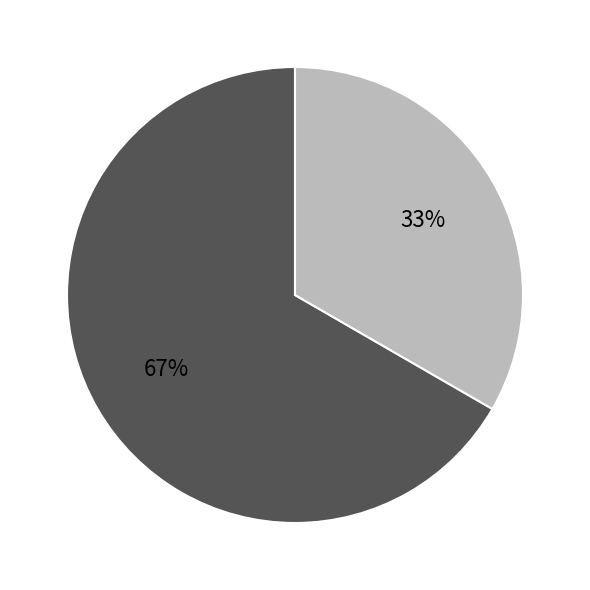

Is there a majority slice in this chart?

Yes